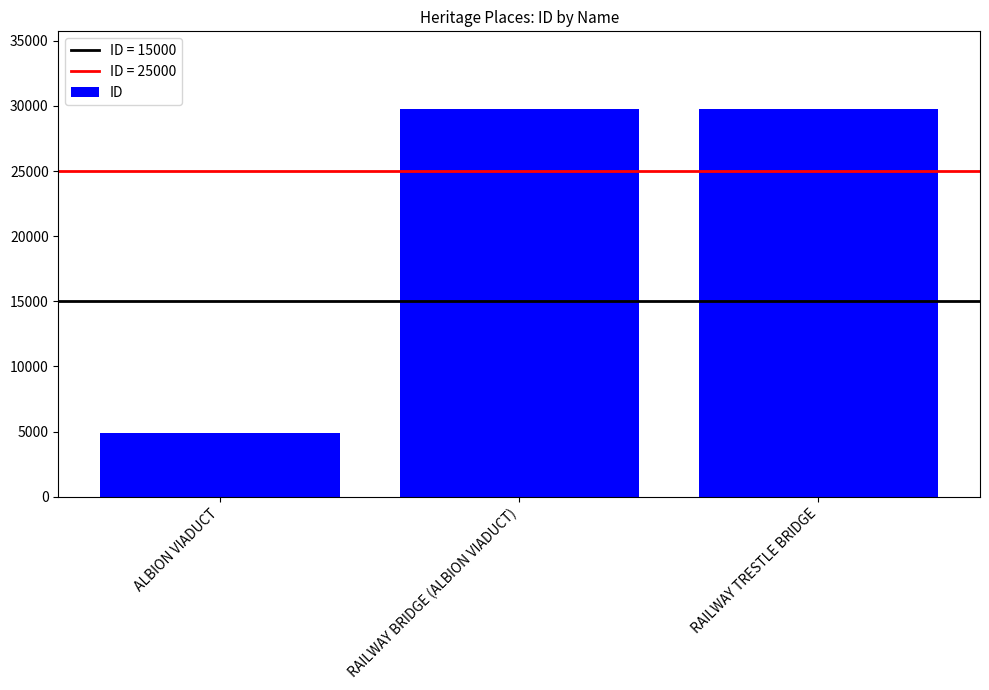

What is the sum of all values?

64457